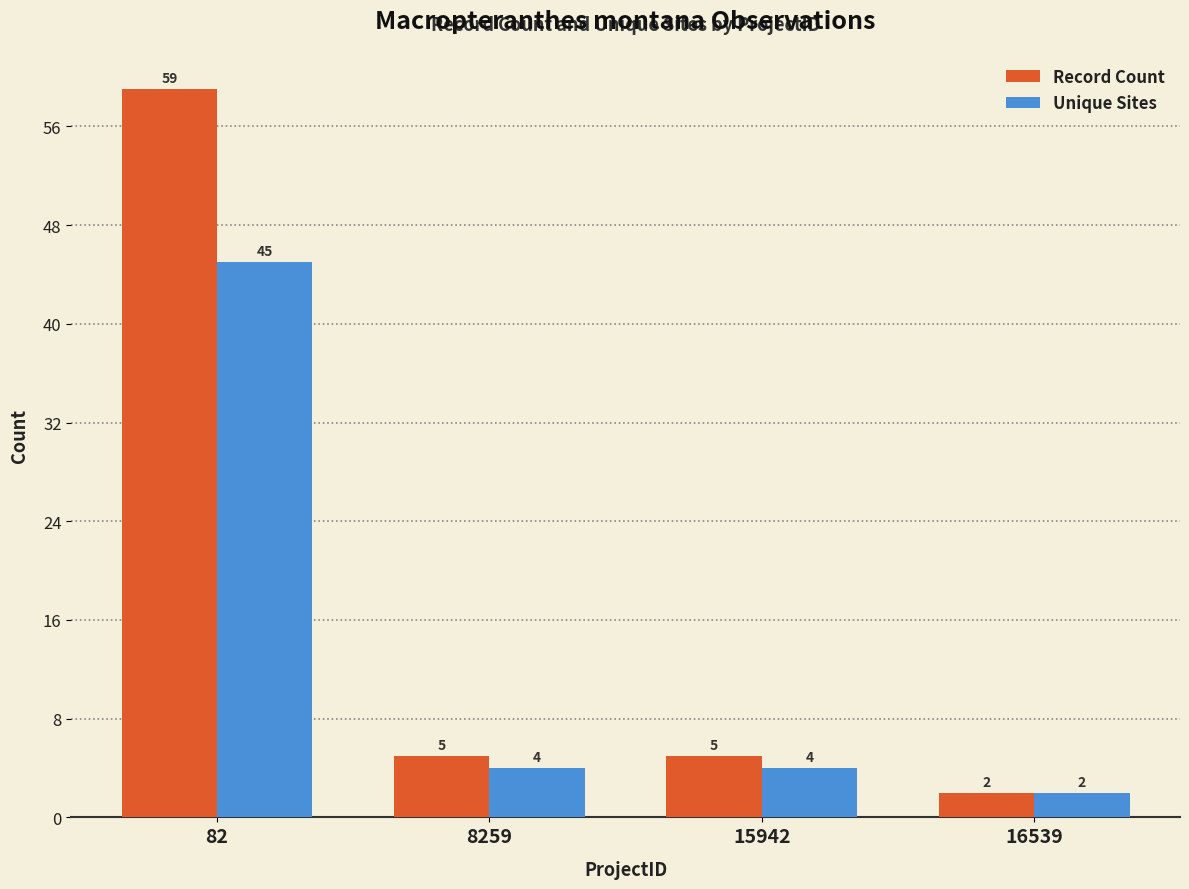

What is the difference between the Record Count values at 15942 and 82?

54